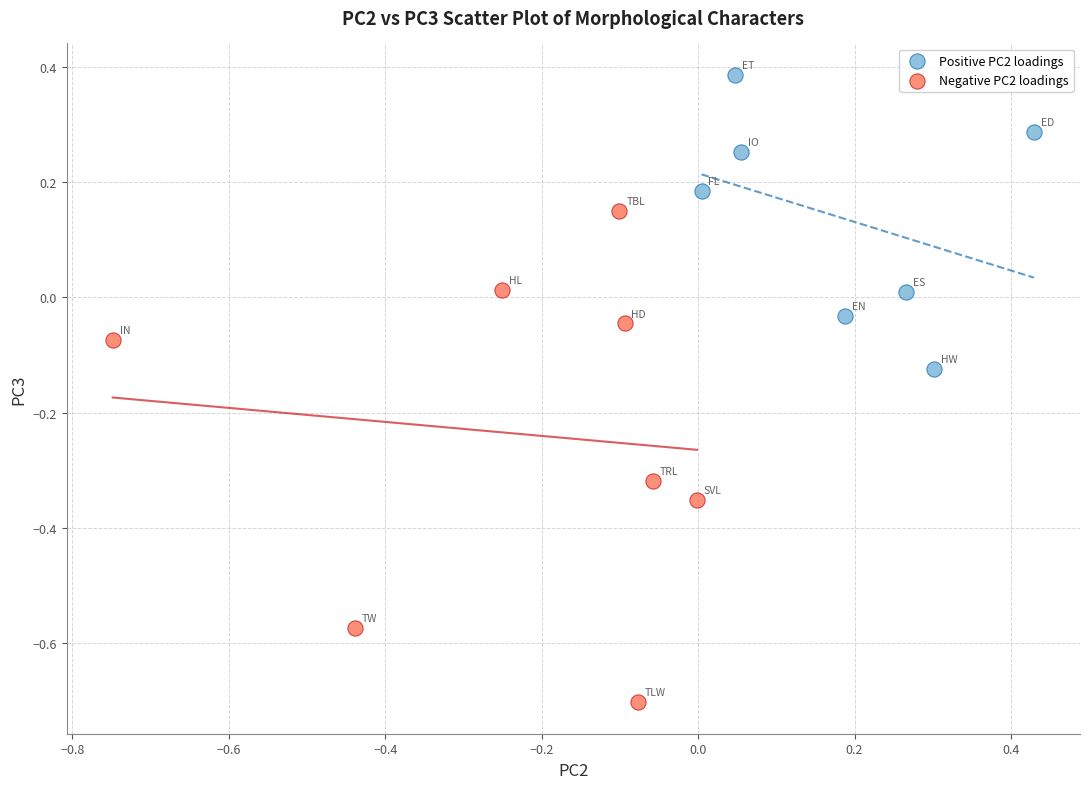

Which series reaches the maximum Y coordinate?

Positive PC2 loadings